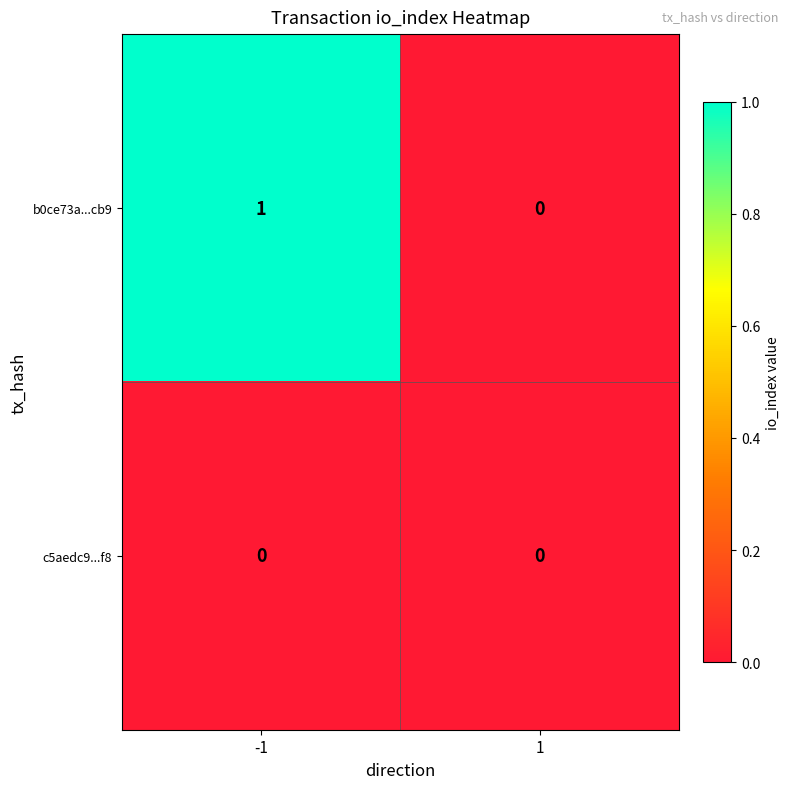

Reading left to right, transcribe all the data shown in this chart.

b0ce73a...cb9: -1=1	1=0
c5aedc9...f8: -1=0	1=0